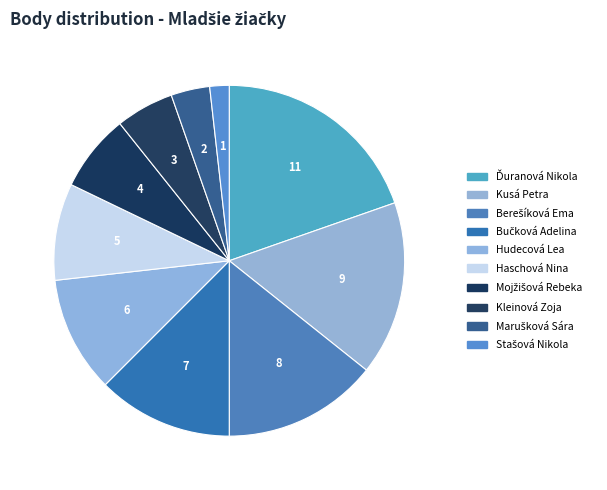

What is the total percentage of Bučková Adelina and Ďuranová Nikola?

32.1%